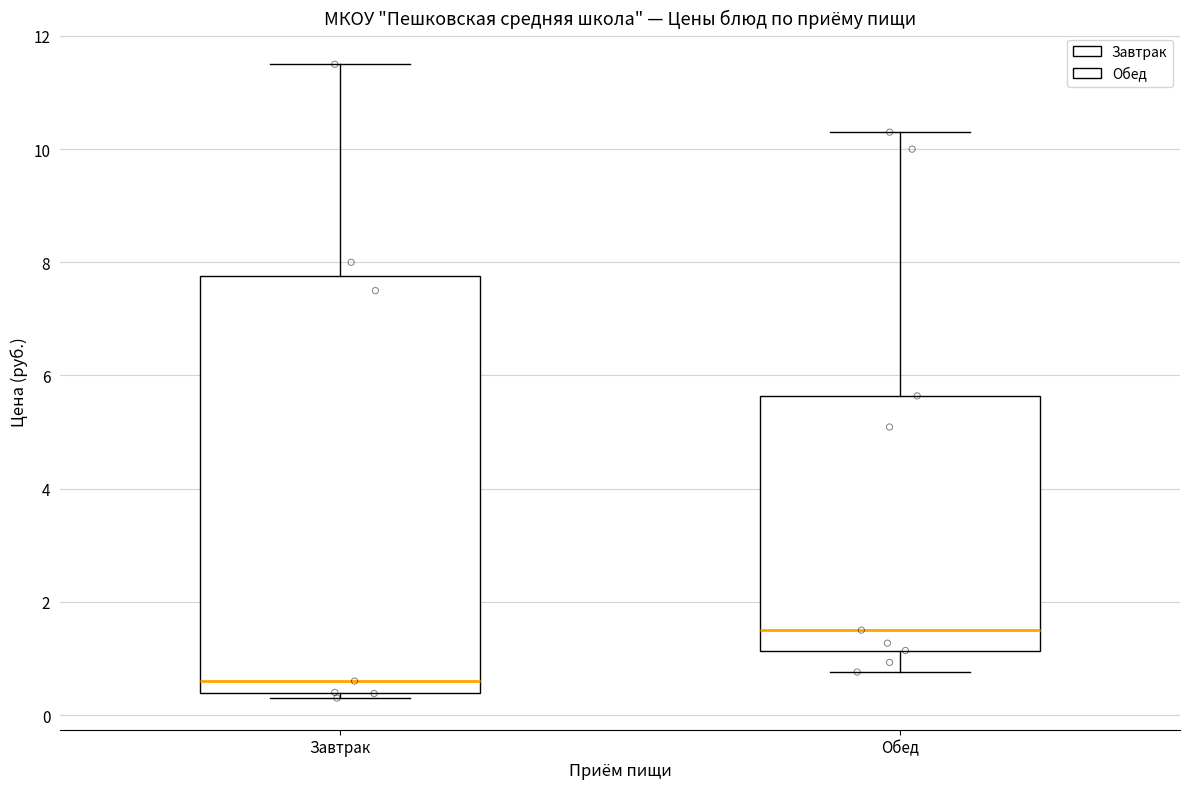

Comparing the boxes themselves (not the whiskers), which one is the tallest?

Завтрак